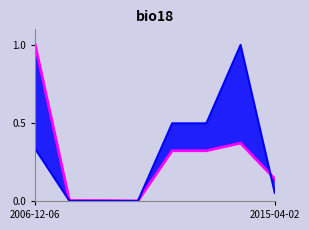

How many interior local peaks (higher than both neighbors) does the data have?

1